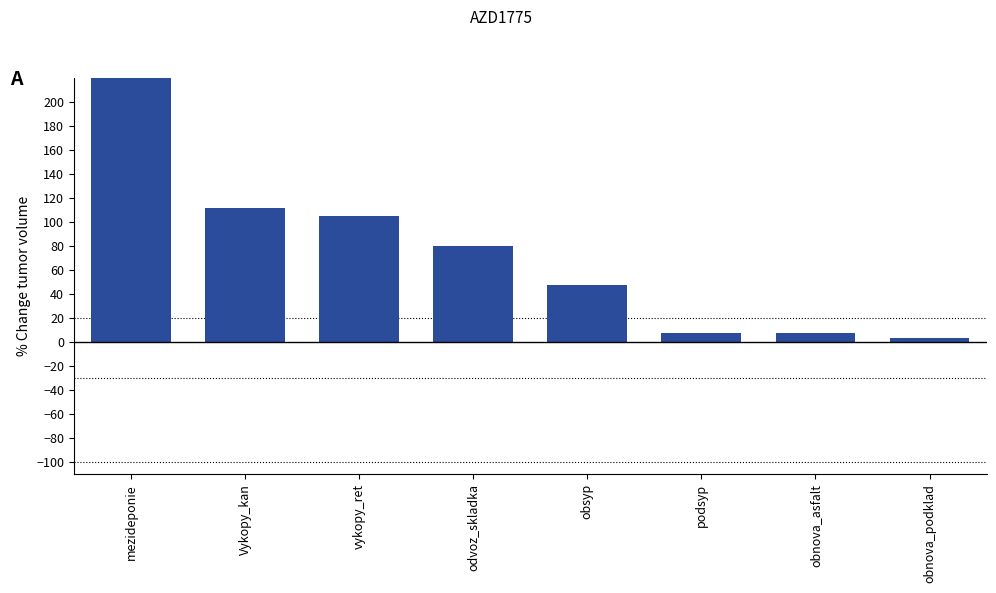

What is the difference between the maximum and minimum values?

271